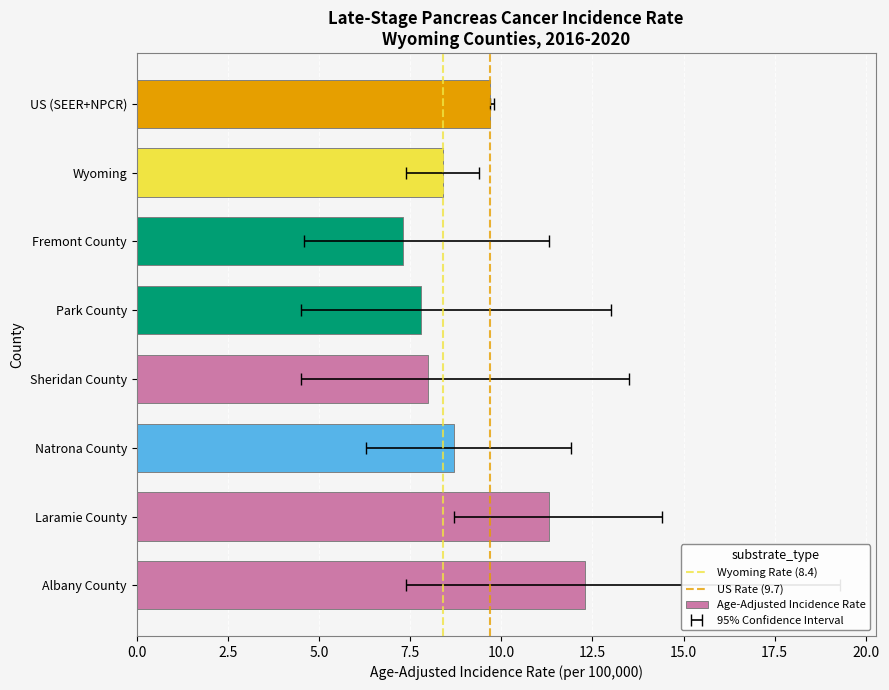

At how many categories does at least one series exceed 18?

1